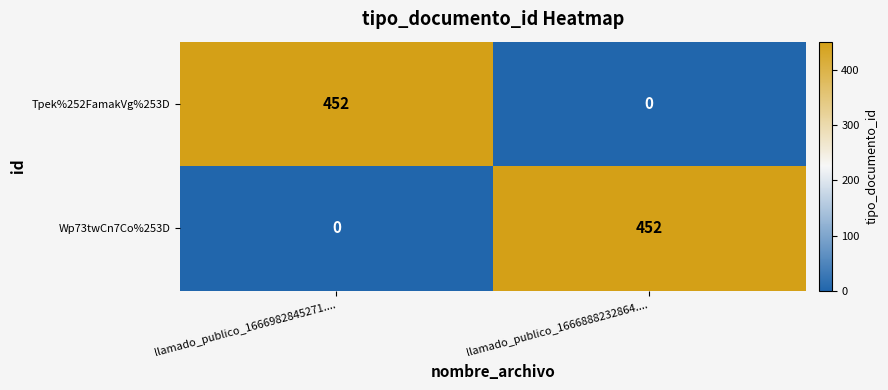

At which label is Wp73twCn7Co%253D closest to 226?

llamado_publico_1666982845271....